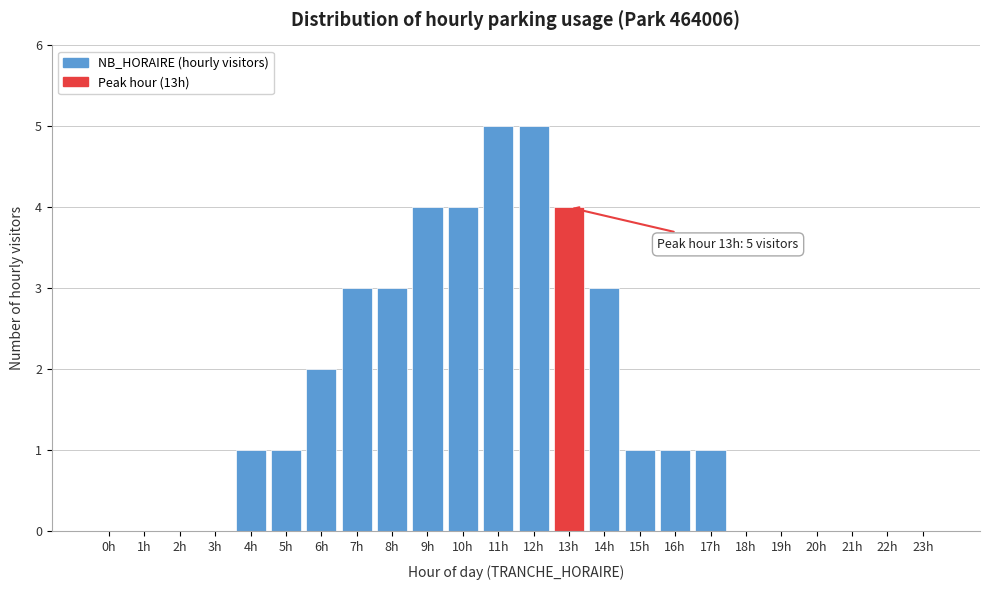

Reading left to right, what are all the values shown in this chart?

0h=0	1h=0	2h=0	3h=0	4h=1	5h=1	6h=2	7h=3	8h=3	9h=4	10h=4	11h=5	12h=5	13h=4	14h=3	15h=1	16h=1	17h=1	18h=0	19h=0	20h=0	21h=0	22h=0	23h=0